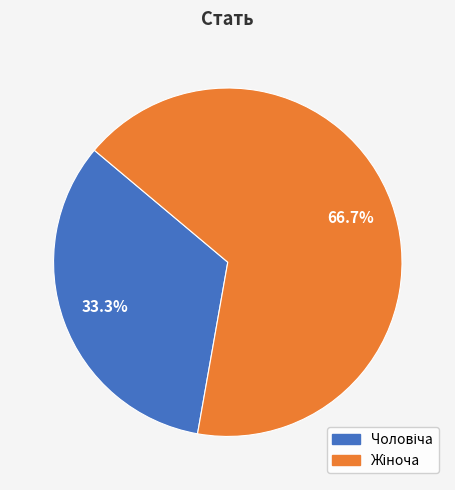

Is there any slice that represents more than half of the pie?

Yes